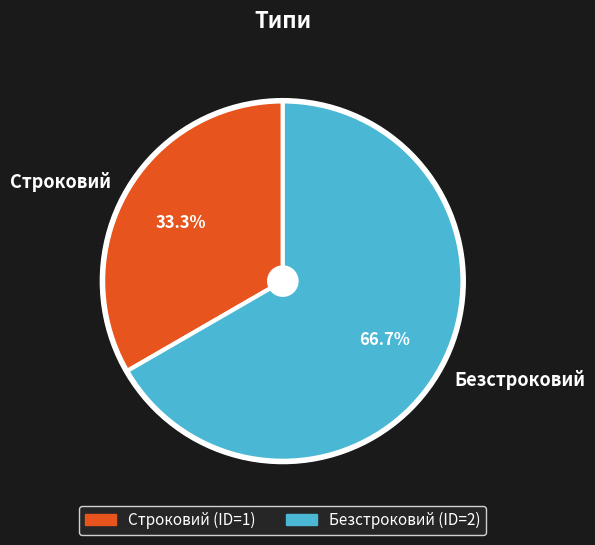

The Строковий slice represents 33% of the pie. True or false?

True